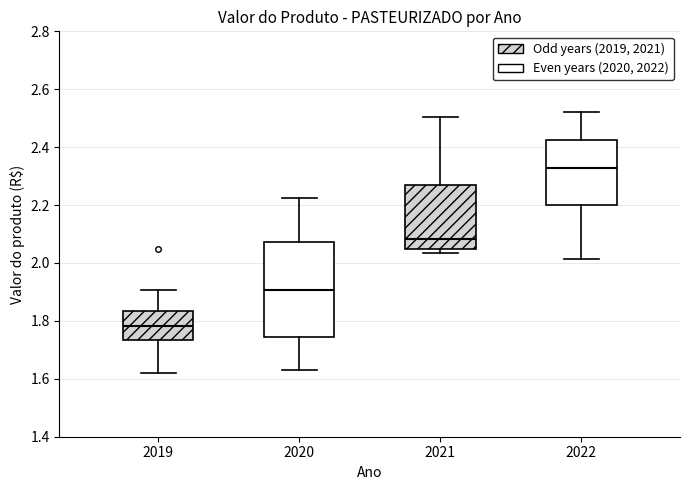

Reading left to right, transcribe this box plot: for each box, give where its median line is, the range the box spans, and where its two whiskers end, as read against the y-axis. The values are not printed on the chart, so give them approximately, as read against the axis.

2019: median 1.78, box 1.74 to 1.84, whiskers 1.62 to 1.90
2020: median 1.90, box 1.74 to 2.08, whiskers 1.62 to 2.22
2021: median 2.08, box 2.04 to 2.26, whiskers 2.04 (just below the box's lower edge) to 2.50
2022: median 2.32, box 2.20 to 2.42, whiskers 2.02 to 2.52